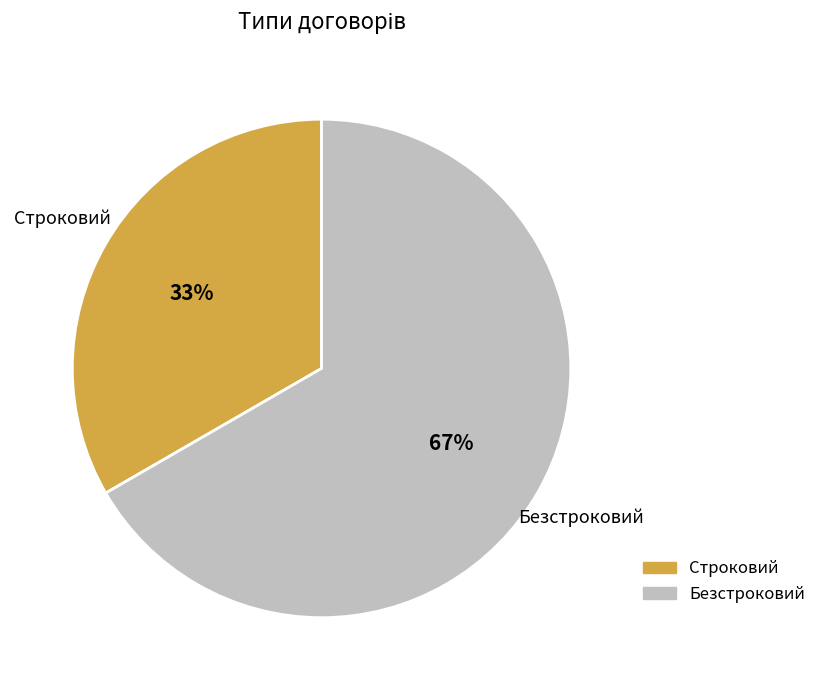

Is there a majority slice in this chart?

Yes